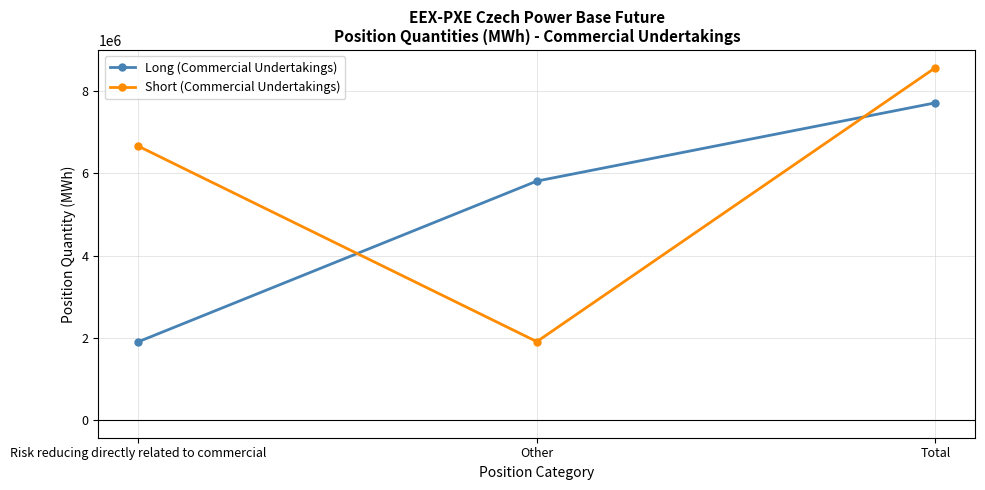

What is the label of the 3rd point from the right?

Risk reducing directly related to commercial